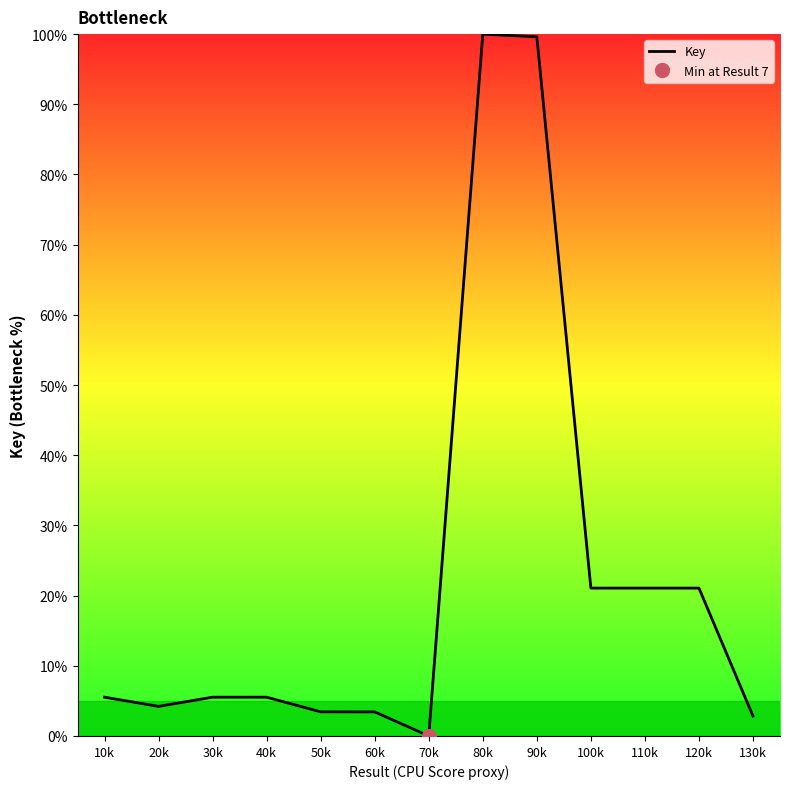

Between 60k and 50k, which is larger?

50k